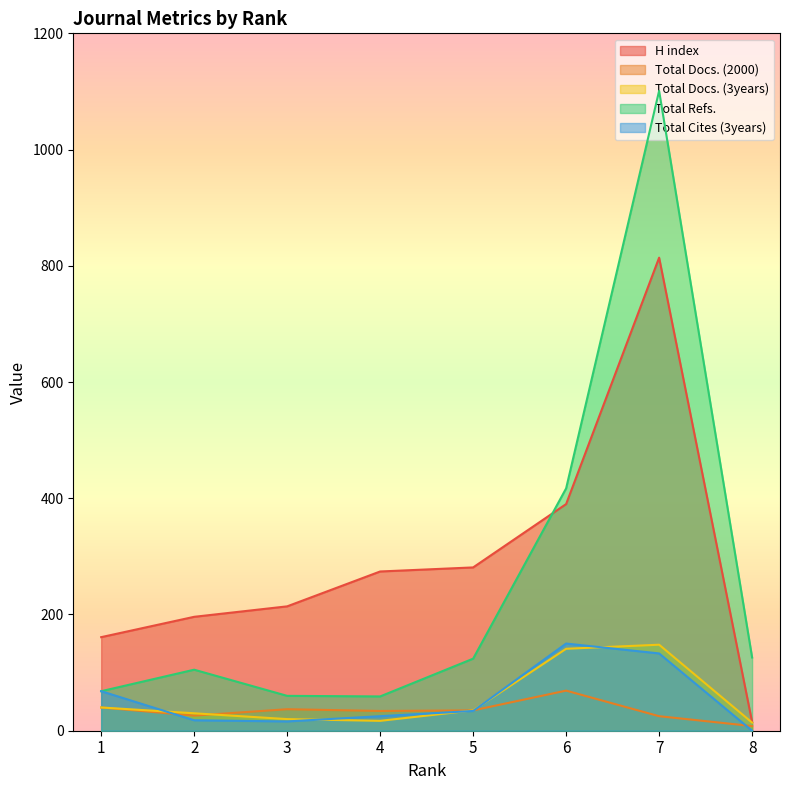

Reading left to right, extract all data points from this chart.

H index: 1=161	2=196	3=214	4=274	5=281	6=390	7=814	8=15
Total Docs. (2000): 1=40	2=26	3=37	4=34	5=35	6=69	7=25	8=8
Total Docs. (3years): 1=40	2=30	3=20	4=17	5=35	6=141	7=148	8=14
Total Refs.: 1=68	2=105	3=60	4=59	5=124	6=417	7=1101	8=126
Total Cites (3years): 1=68	2=18	3=16	4=25	5=34	6=150	7=133	8=0